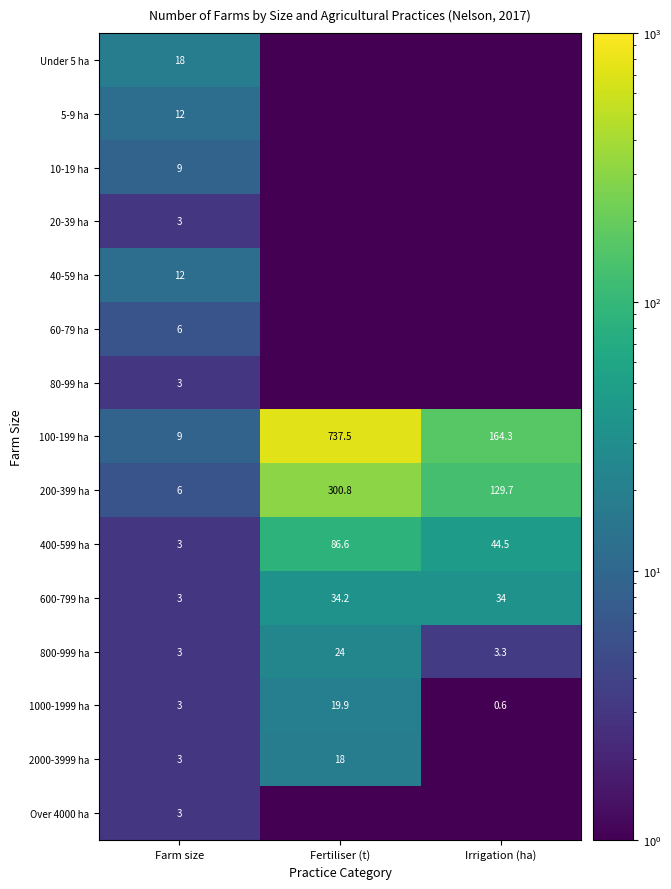

Count the number of categories in the chart.

3